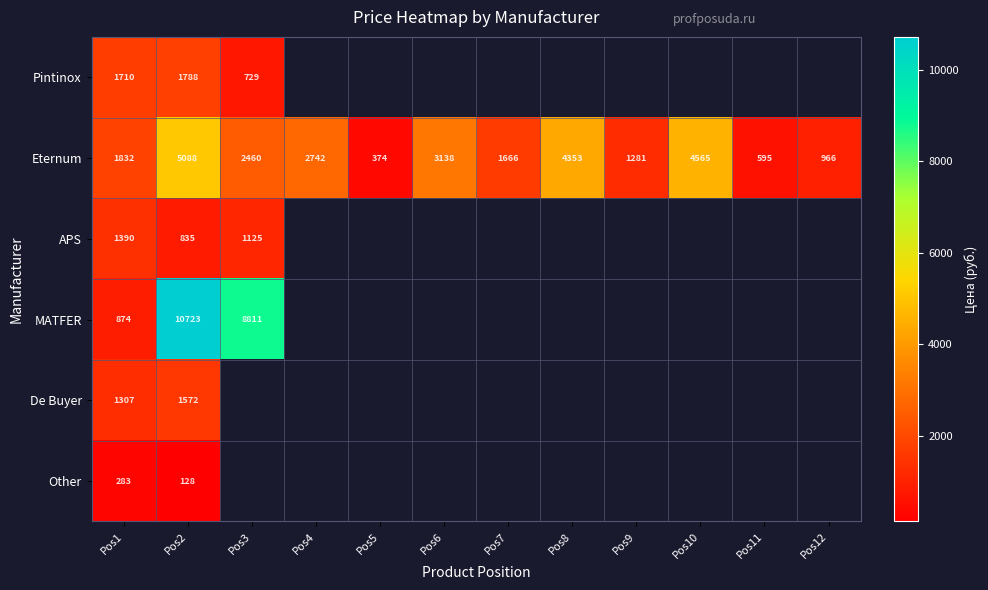

Read the Eternum value at Pos11, to the nearest 10.

600